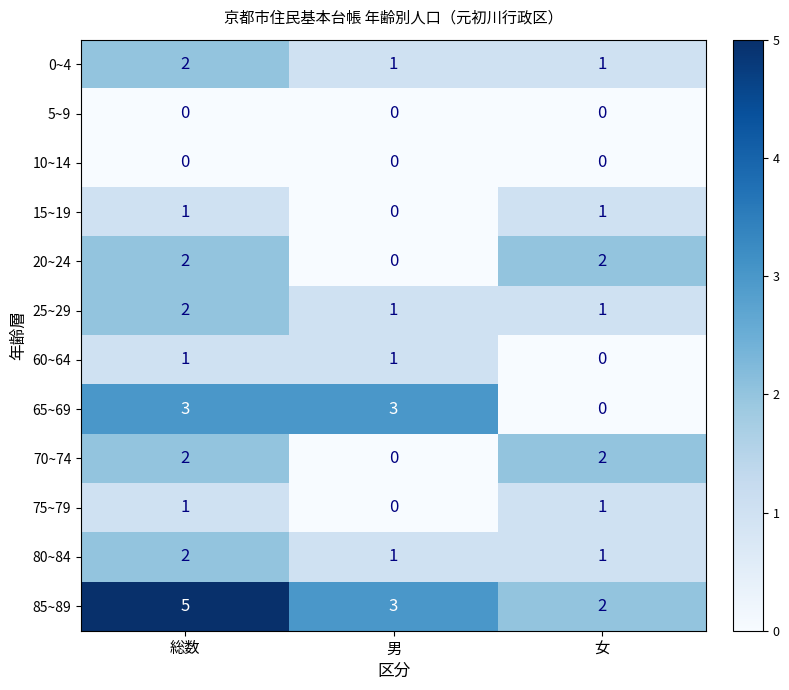

What is the difference between the highest and lowest values at 男?

3